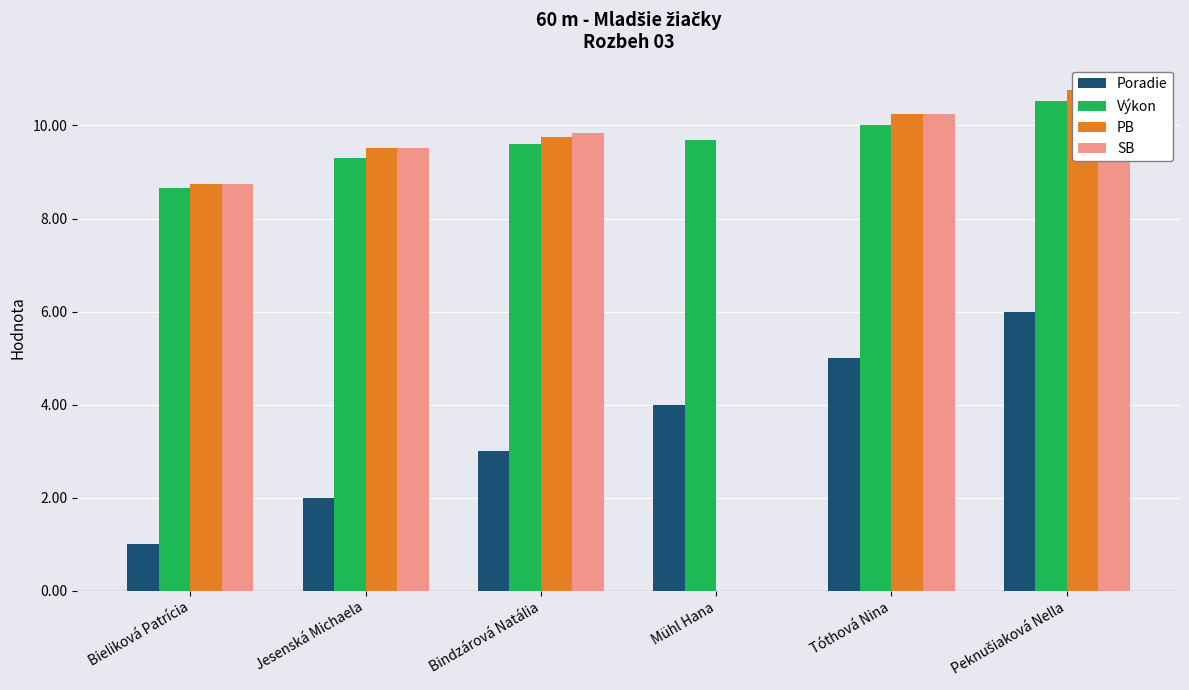

Reading left to right, list all the values displayed in this chart.

Poradie: 1.0	2.0	3.0	4.0	5.0	6.0
Výkon: 8.7	9.3	9.6	9.7	10.0	10.5
PB: 8.7	9.5	9.8	0.0	10.2	10.8
SB: 8.7	9.5	9.8	0.0	10.2	10.8